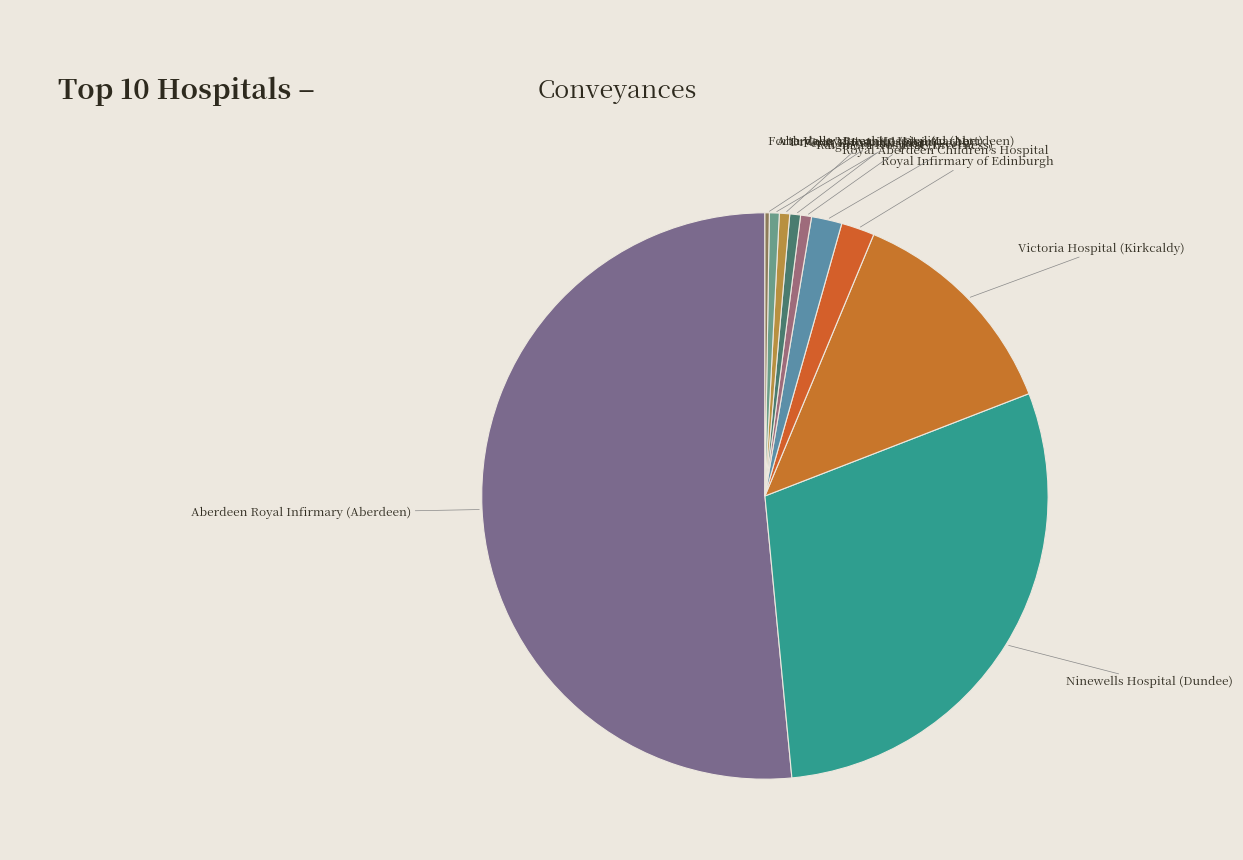

Is there a majority slice in this chart?

Yes